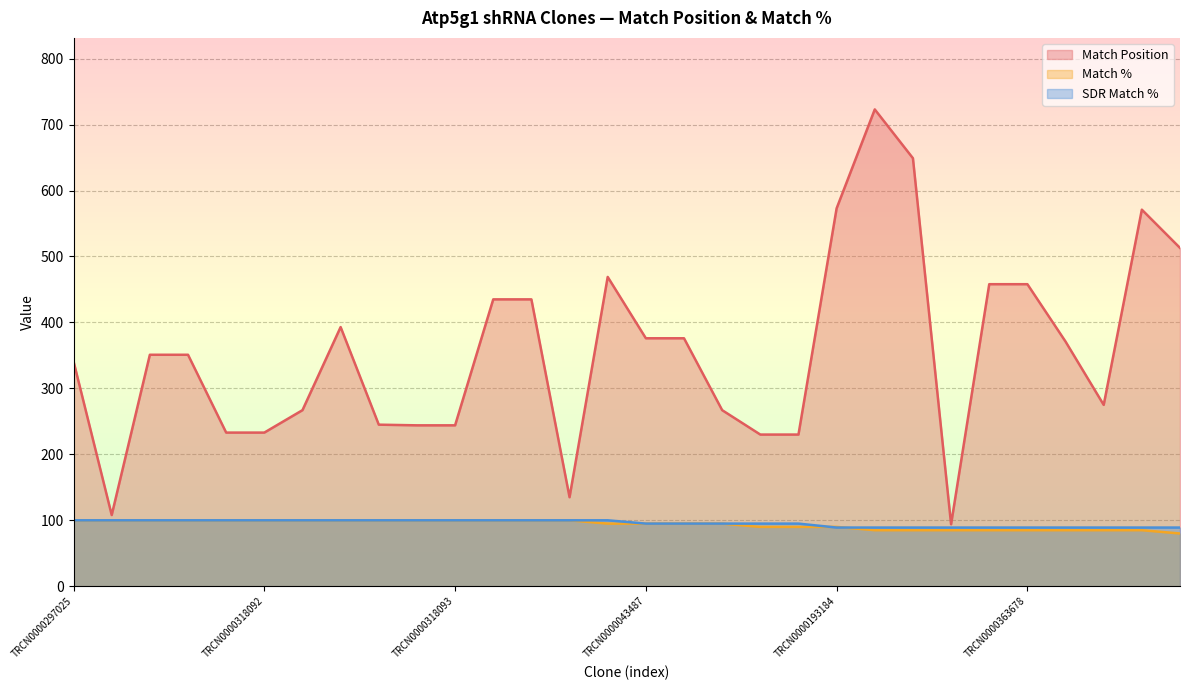

What position from the right is TRCN0000291022?

11